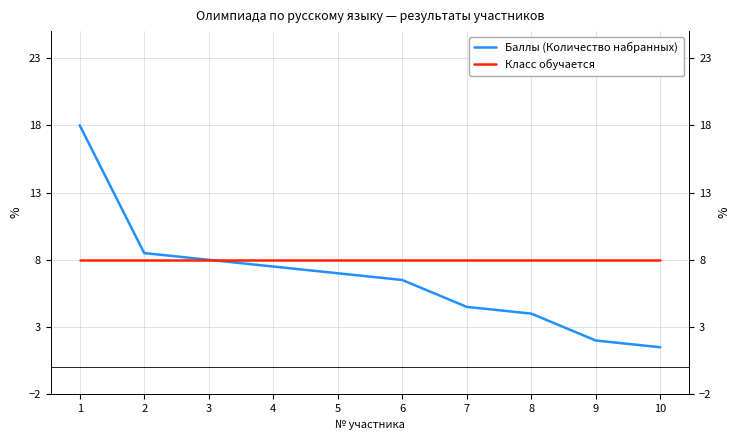

Reading left to right, transcribe all the data shown in this chart.

Баллы (Количество набранных): 1=18.0	2=8.5	3=8.0	4=7.5	5=7.0	6=6.5	7=4.5	8=4.0	9=2.0	10=1.5
Класс обучается: 1=8.0	2=8.0	3=8.0	4=8.0	5=8.0	6=8.0	7=8.0	8=8.0	9=8.0	10=8.0